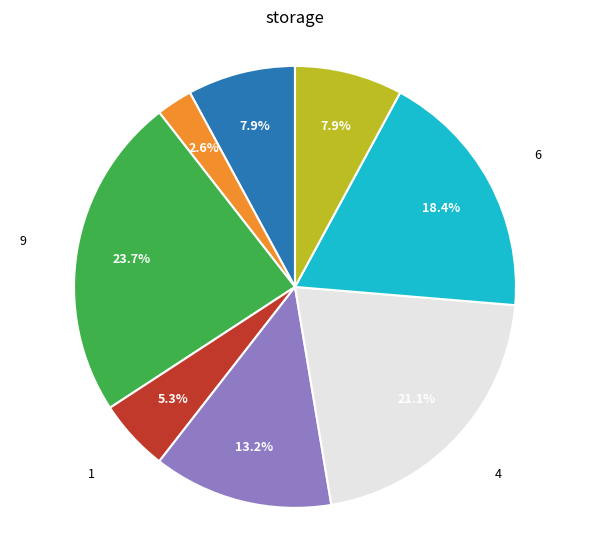

Does any single category account for the majority?

No